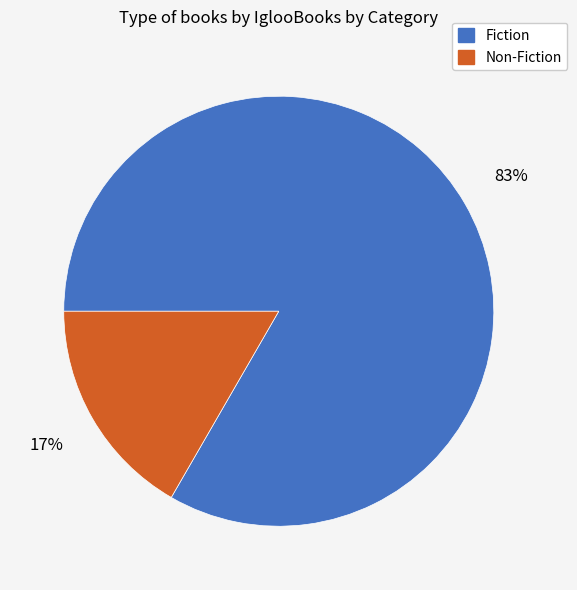

Is there any slice that represents more than half of the pie?

Yes